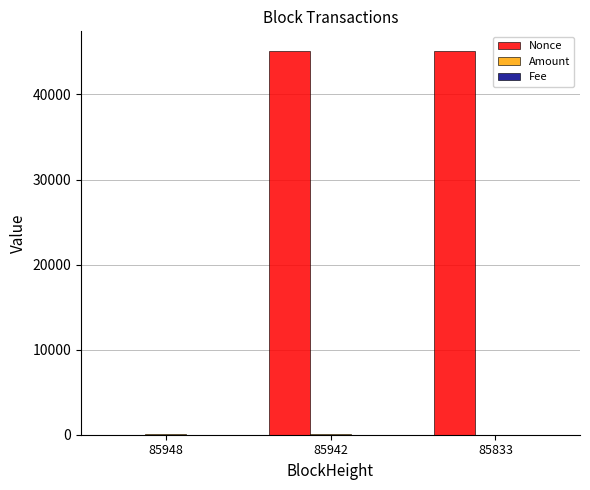

Which series has the largest total across all categories?

Nonce